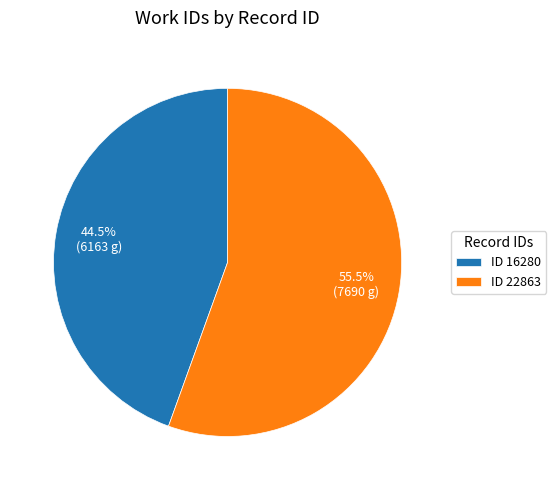

Is there a majority slice in this chart?

Yes